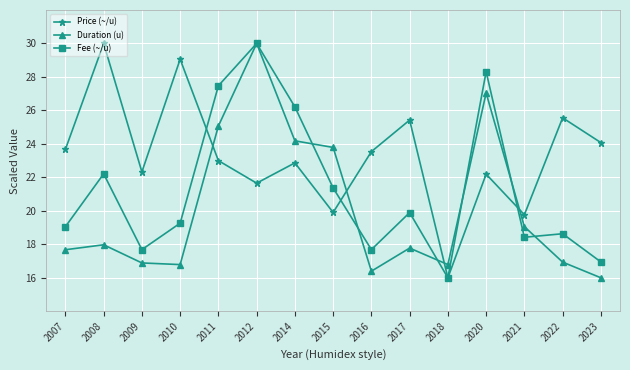

What is the spread (max minus min) of values at 2020?

6.1